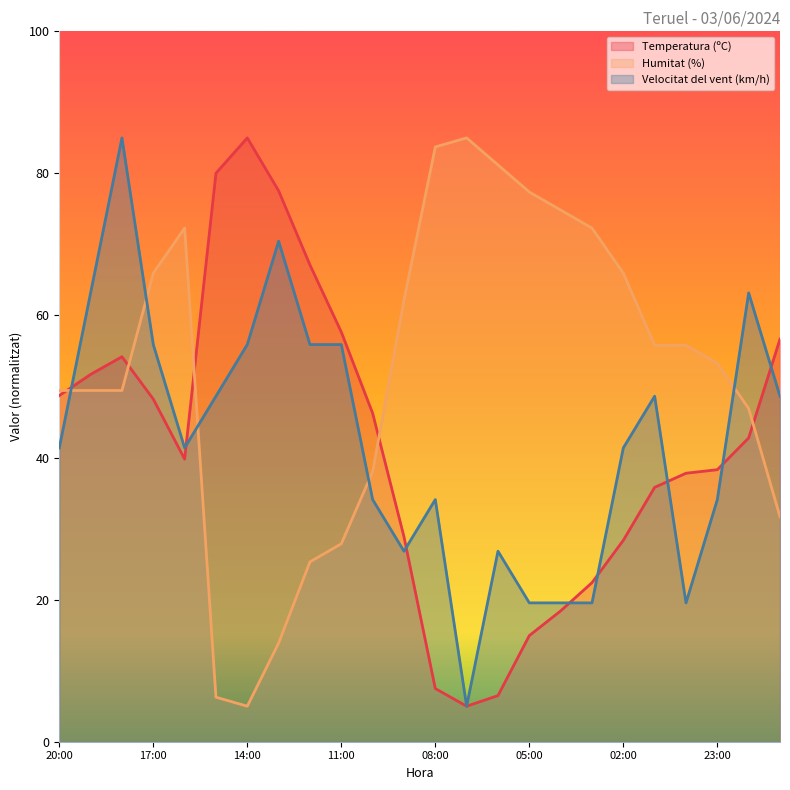

Reading left to right, list all the values displayed in this chart.

Temperatura (ºC): 48.7	51.7	54.2	48.2	39.8	80.0	85.0	77.5	67.1	57.7	46.2	28.9	7.5	5.0	6.5	14.9	18.4	22.4	28.4	35.8	37.8	38.3	42.8	56.7
Humitat (%): 49.4	49.4	49.4	66.0	72.3	6.3	5.0	13.9	25.3	27.9	38.0	62.1	83.7	85.0	81.2	77.4	74.8	72.3	66.0	55.8	55.8	53.3	46.9	31.7
Velocitat del vent (km/h): 41.4	63.2	85.0	55.9	41.4	48.6	55.9	70.5	55.9	55.9	34.1	26.8	34.1	5.0	26.8	19.5	19.5	19.5	41.4	48.6	19.5	34.1	63.2	48.6